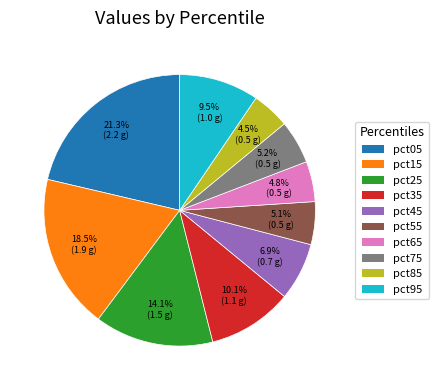

True or false: pct15 accounts for 30% of the total.

False